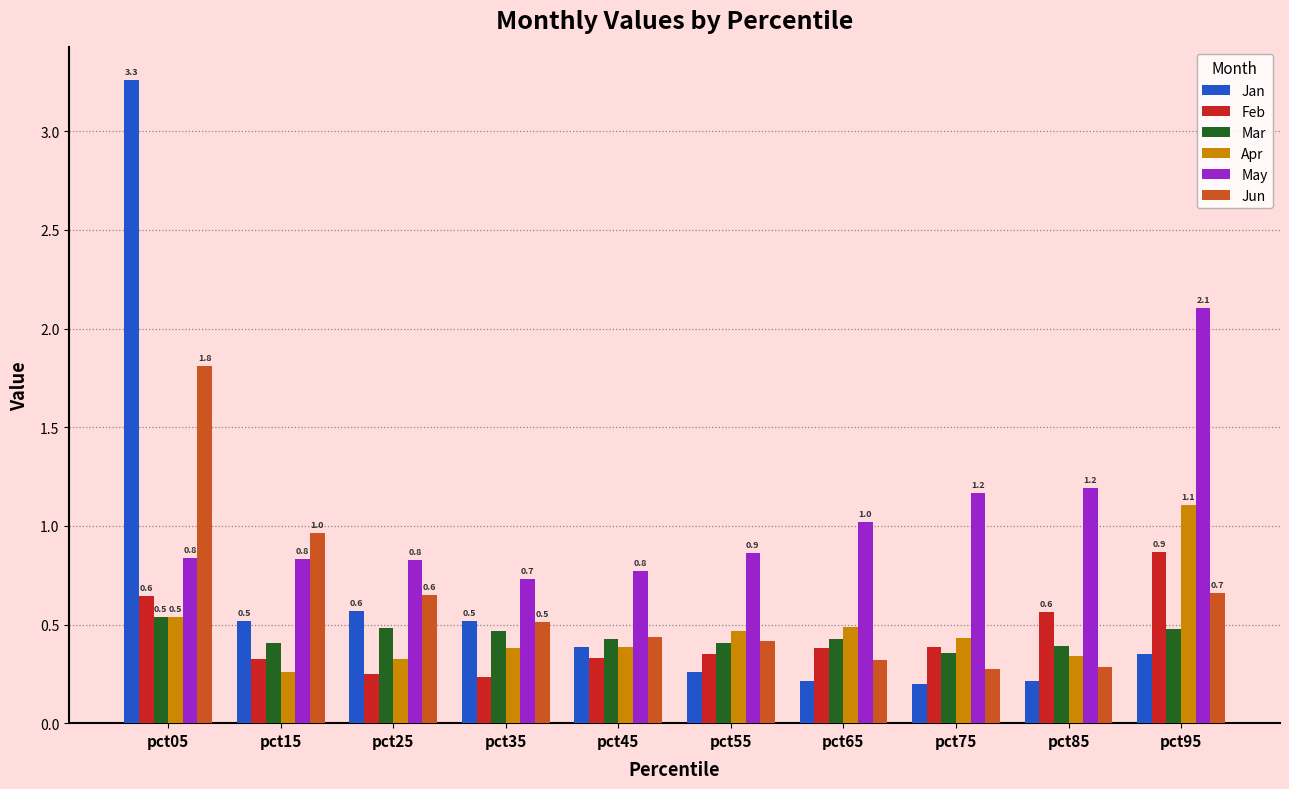

The Mar series shows 0.2 at pct45. True or false?

False